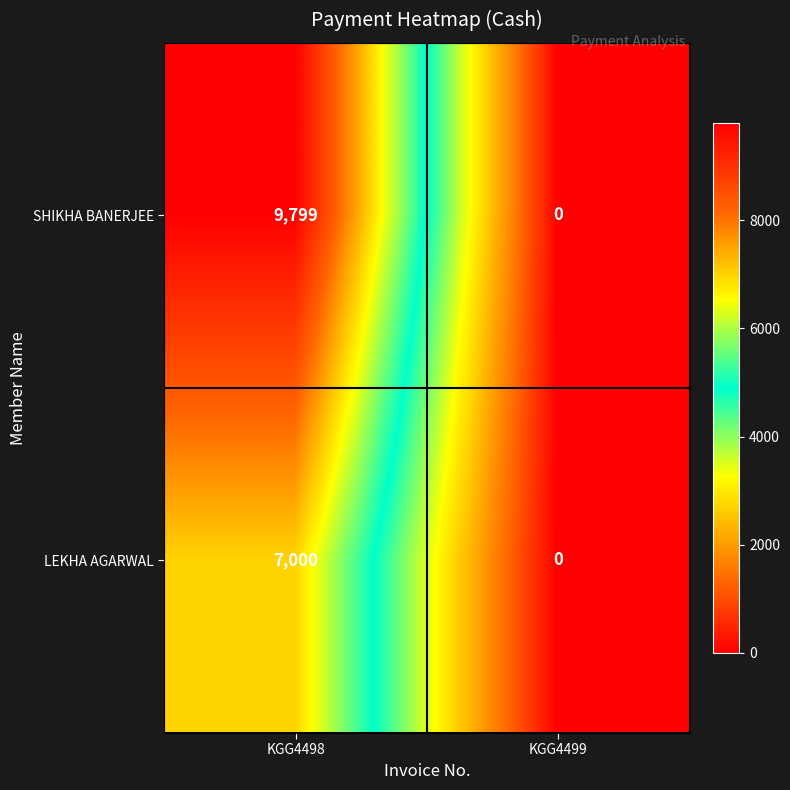

Rank the series by their maximum value, from lowest to highest.

LEKHA AGARWAL, SHIKHA BANERJEE